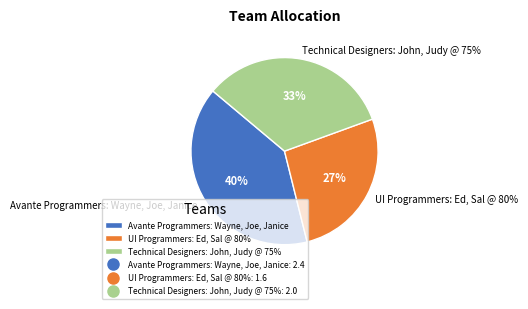

To the nearest percent, what percentage of the pie is Avante Programmers: Wayne, Joe, Janice?

40%